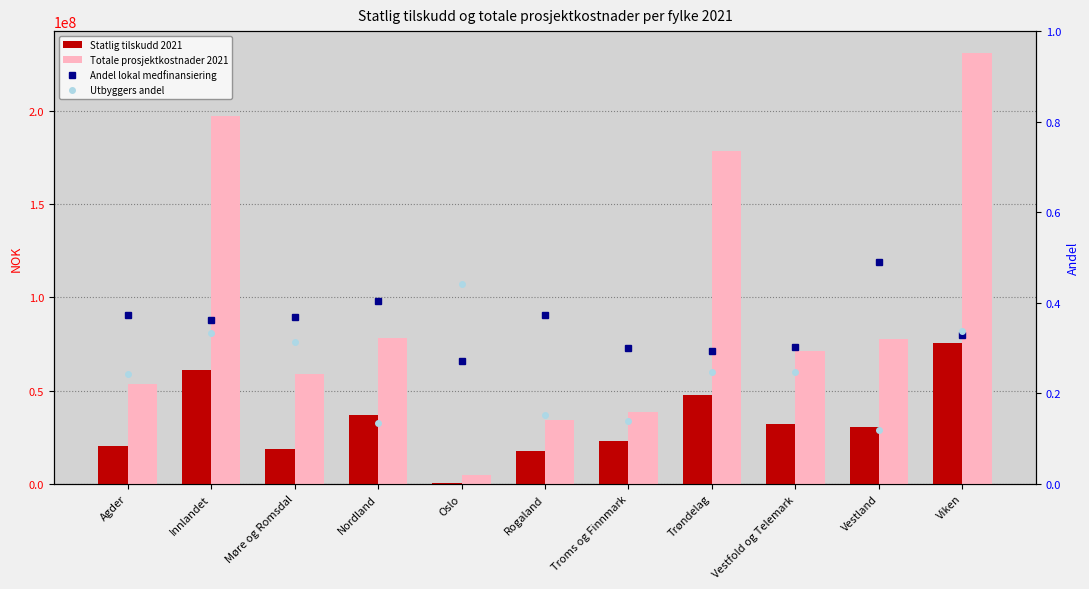

Which has a higher value, Agder or Troms og Finnmark?

Troms og Finnmark